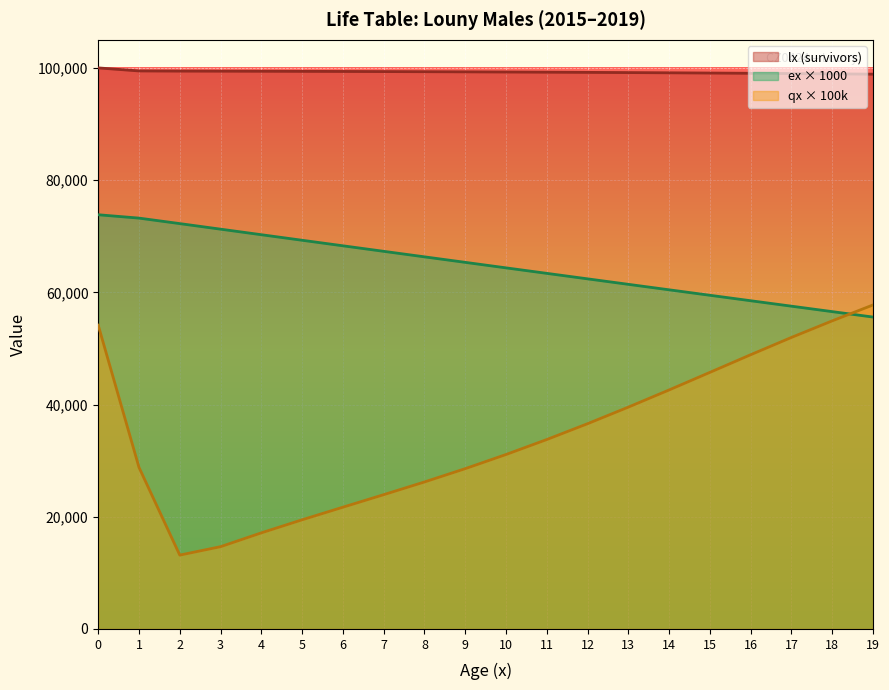

At which label does ex reach its minimum?

19